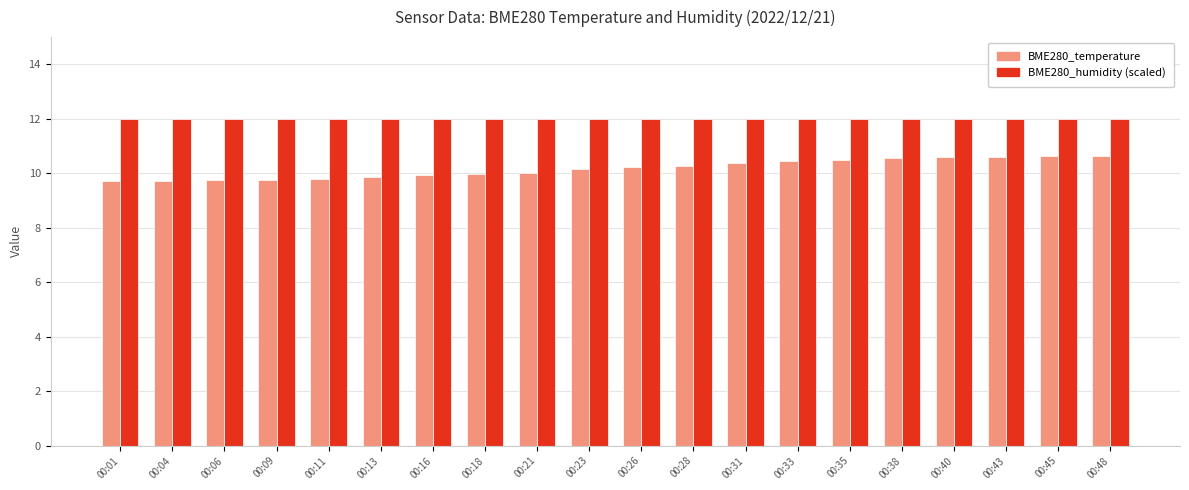

What is the sum of all BME280_temperature values?

203.5